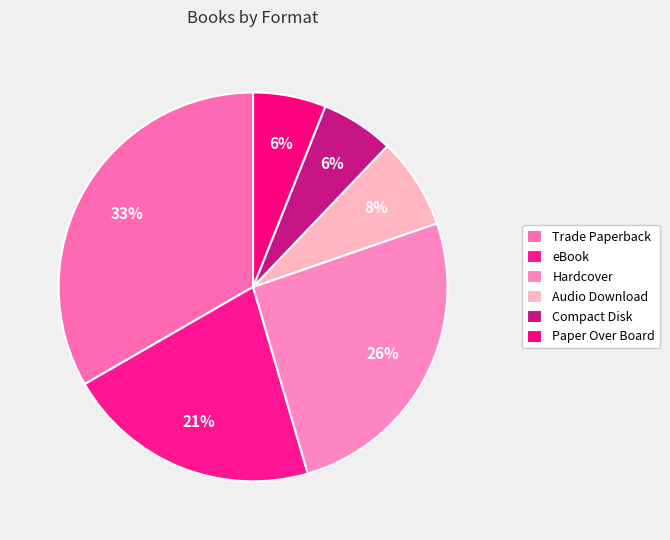

Count the number of slices in the pie.

6